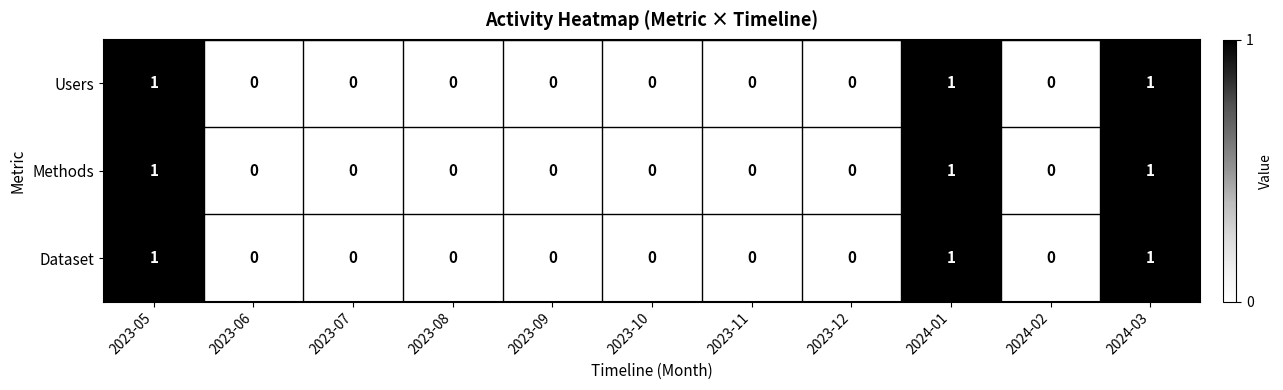

The value of Methods at 2024-03 is 2. True or false?

False